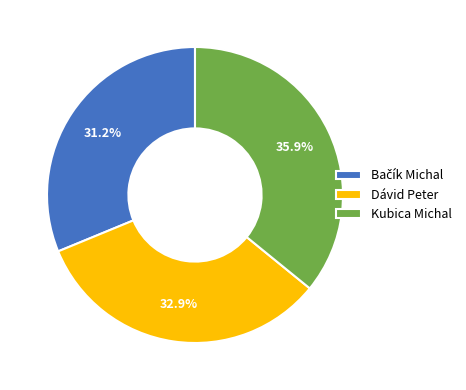

Count the number of slices in the pie.

3